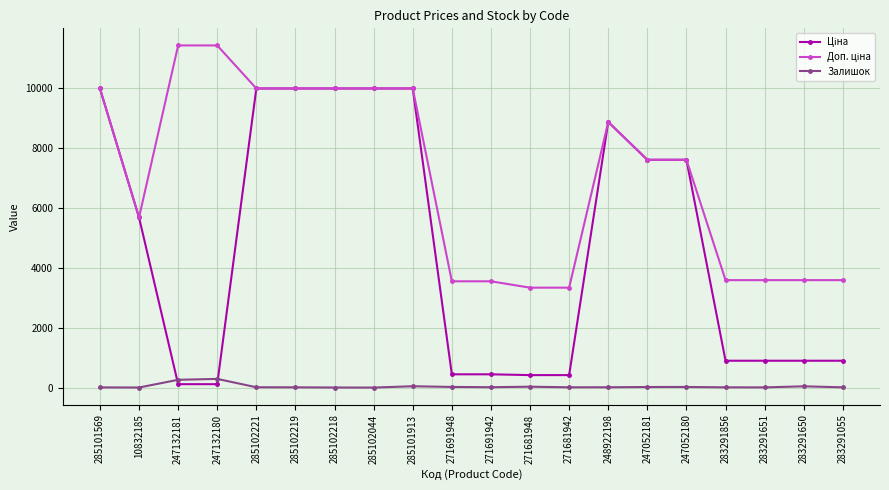

What is the maximum value shown in the chart?

11410.0